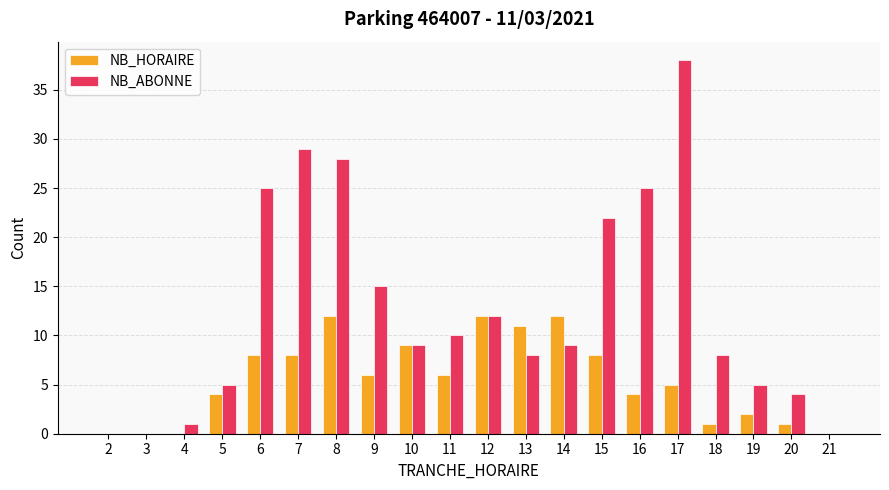

Reading left to right, list all the values displayed in this chart.

NB_HORAIRE: 0	0	0	4	8	8	12	6	9	6	12	11	12	8	4	5	1	2	1	0
NB_ABONNE: 0	0	1	5	25	29	28	15	9	10	12	8	9	22	25	38	8	5	4	0